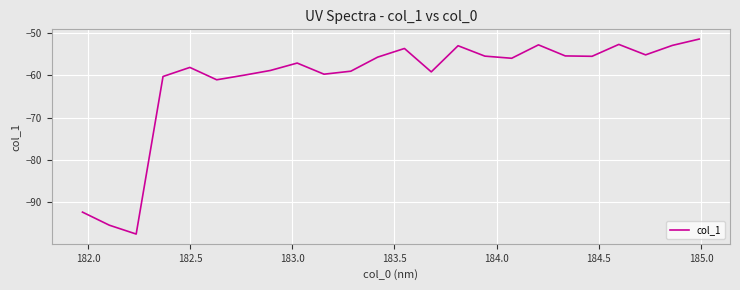

What is the maximum value shown in the chart?

-51.4